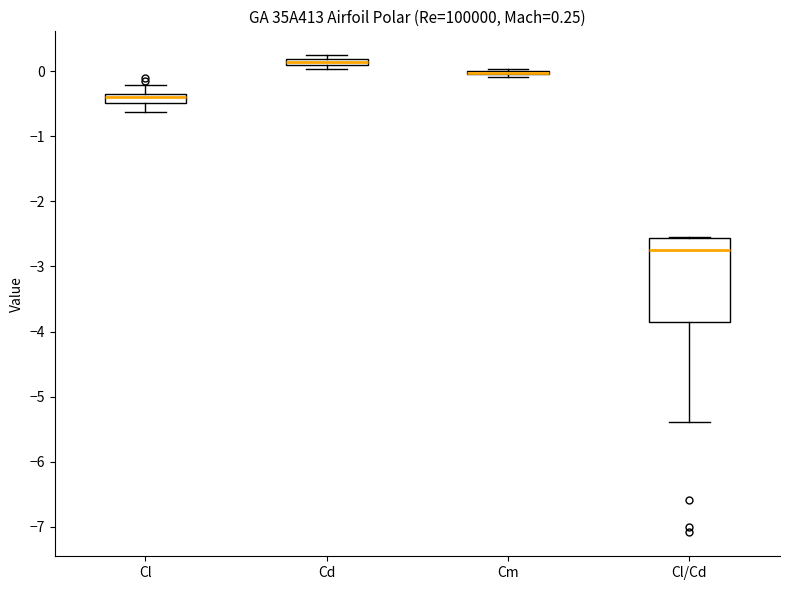

Comparing the boxes themselves (not the whiskers), which one is the tallest?

Cl/Cd